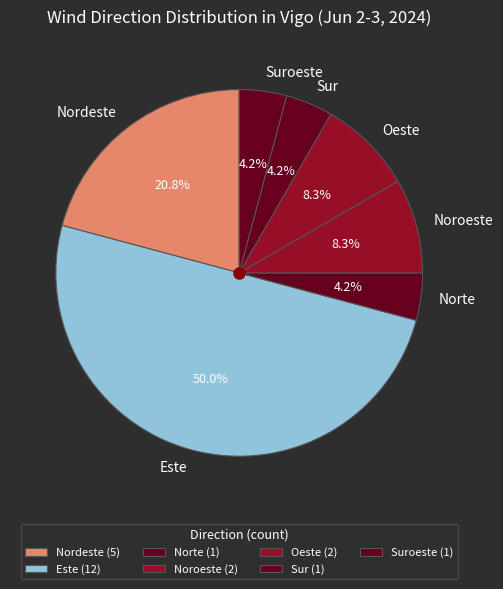

What percentage is NOT represented by Este?

50.0%